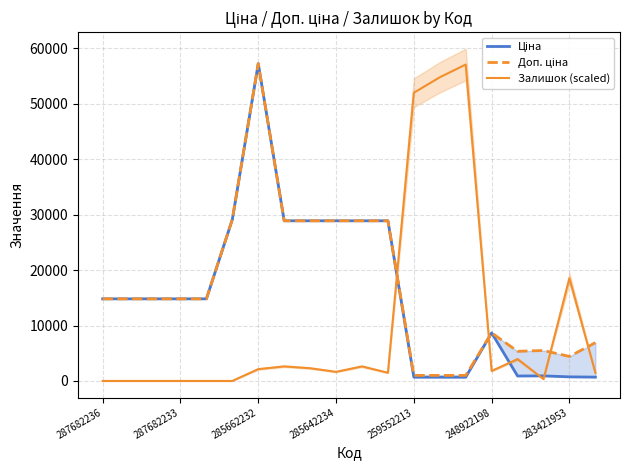

True or false: Залишок (scaled) has a value of 1804.7 at 248922198.

True